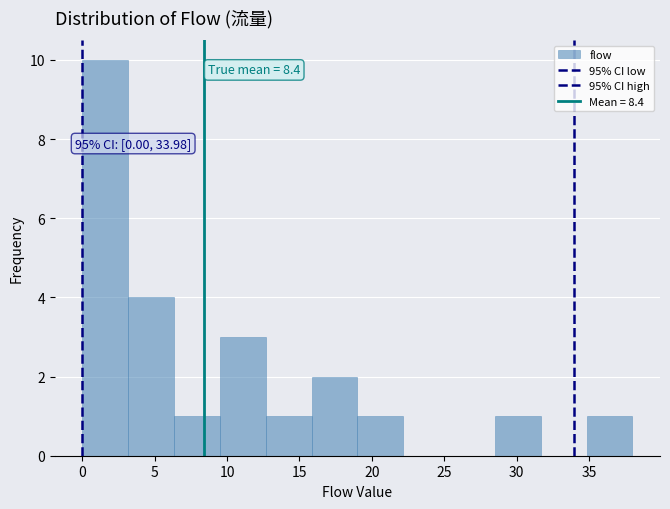

Which range on the x-axis has the tallest bar?

0.0 to 3.0